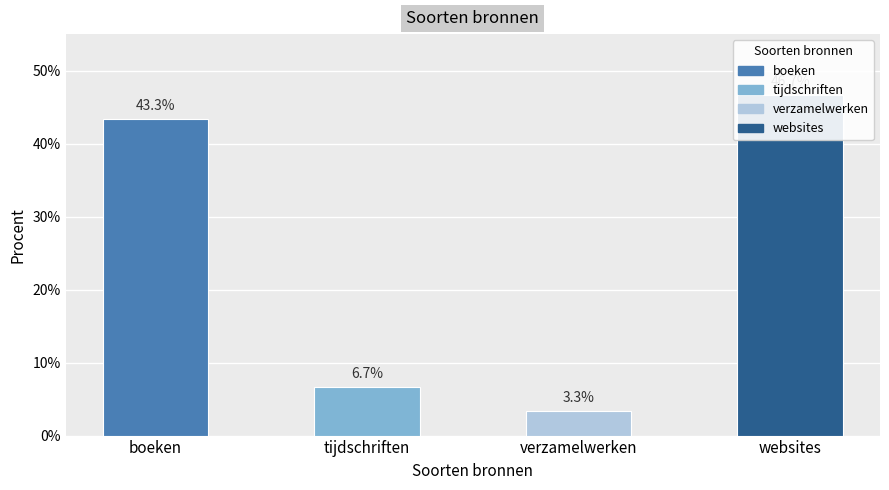

What is the difference between the maximum and second lowest values?

0.4